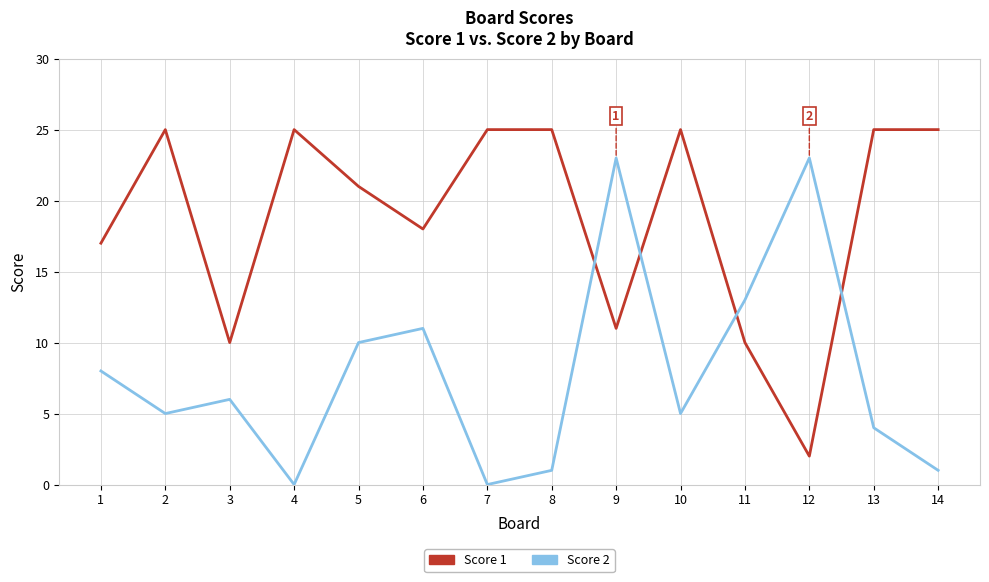

How many interior local peaks does the Score 2 series have?

4